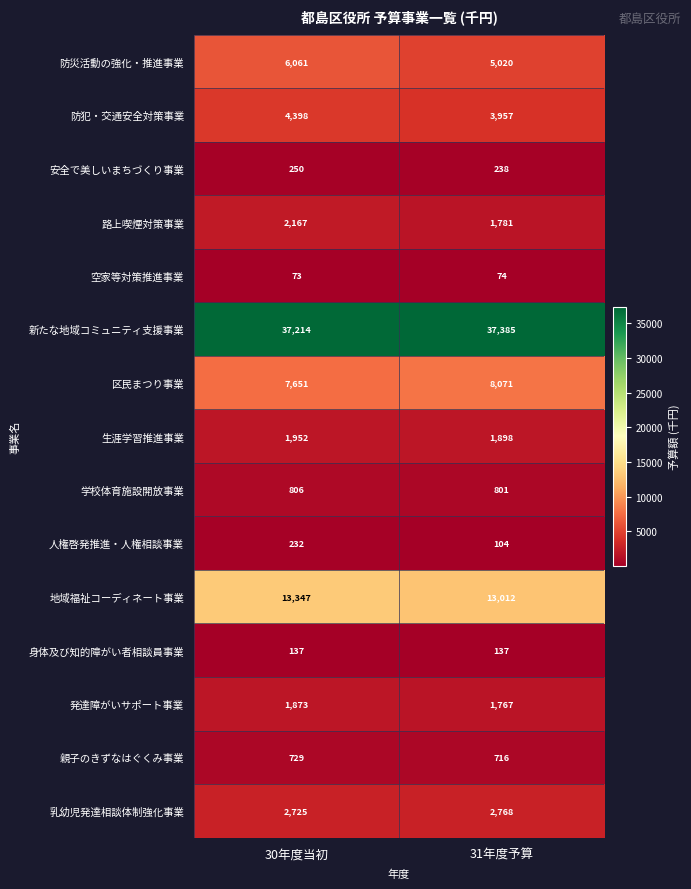

Read the 親子のきずなはぐくみ事業 value at 31年度予算, to the nearest 5.

715